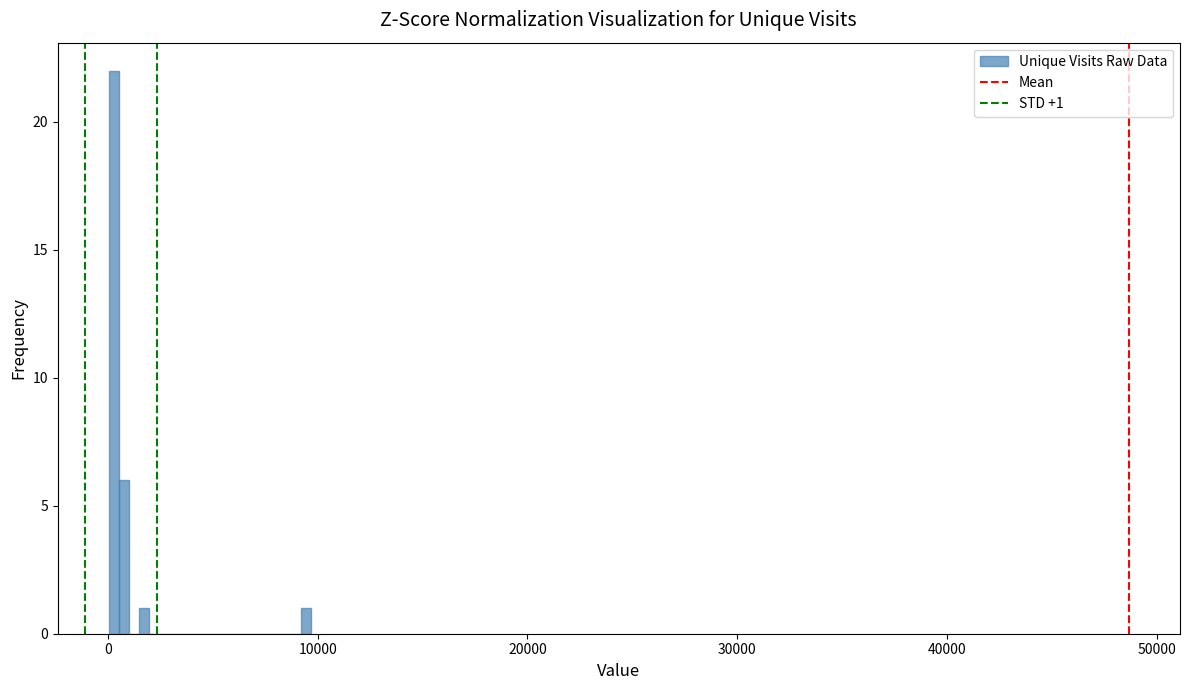

Read against the x-axis, roughly where is the centre of the tallest bar?

0